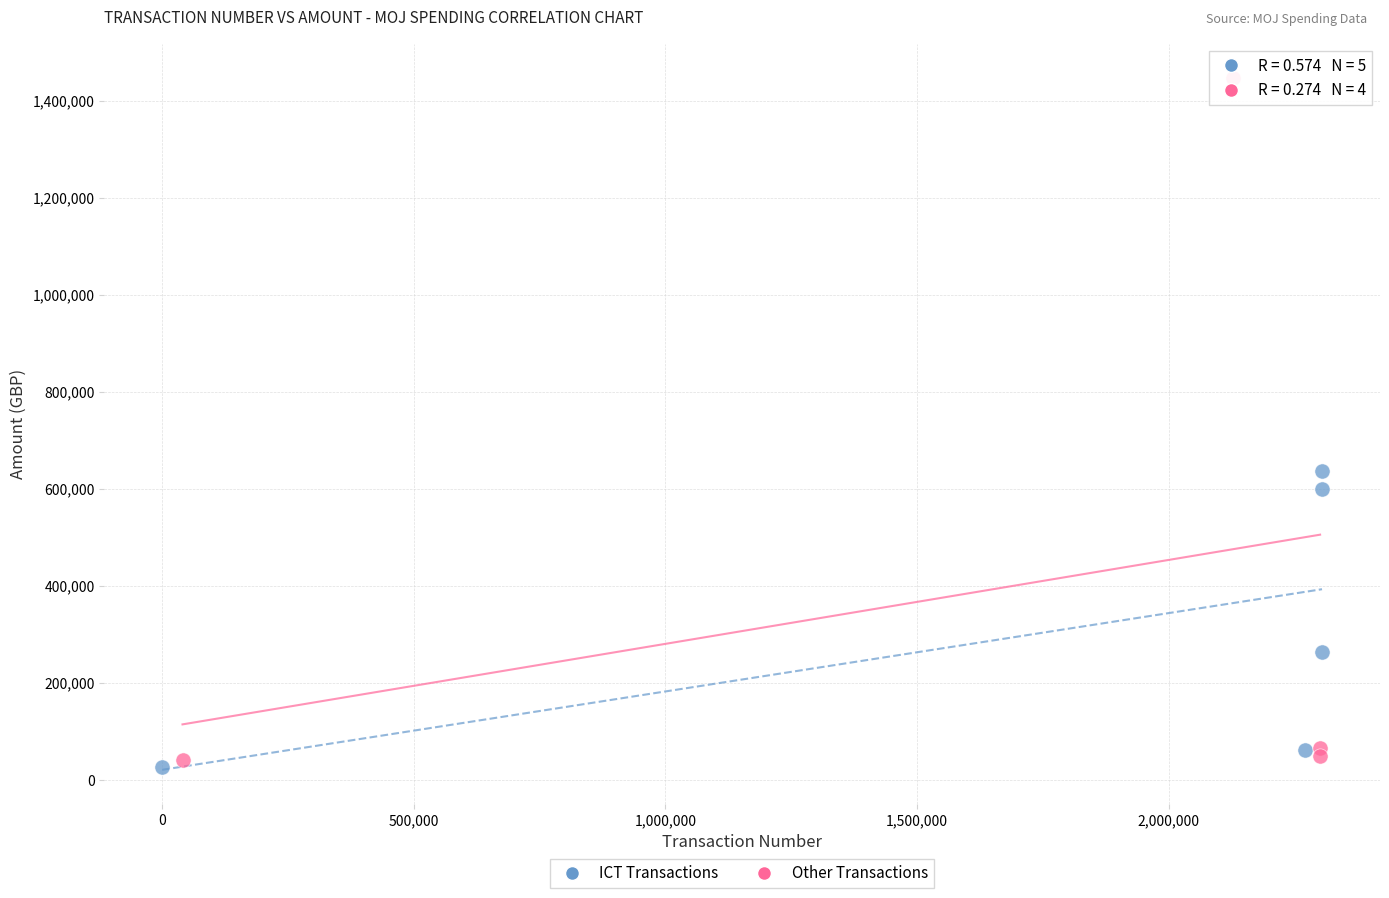

What are all the series names shown in the legend?

ICT Transactions, Other Transactions